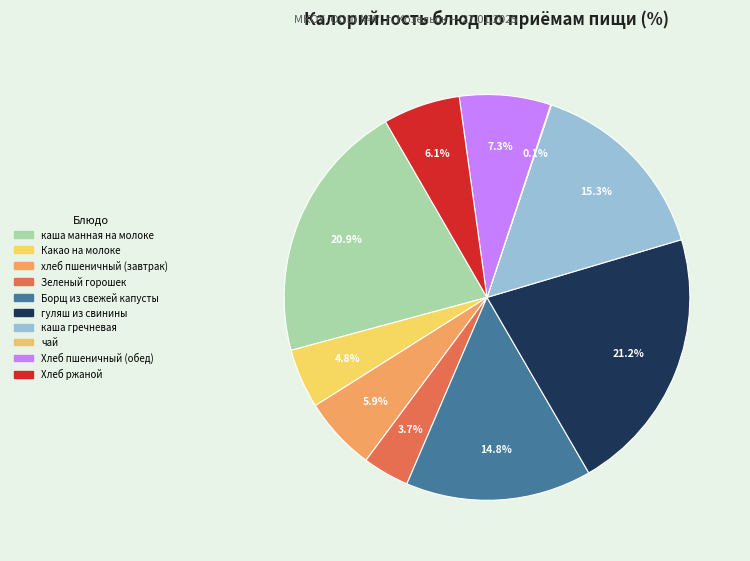

What percentage is NOT represented by Хлеб пшеничный (обед)?

92.7%